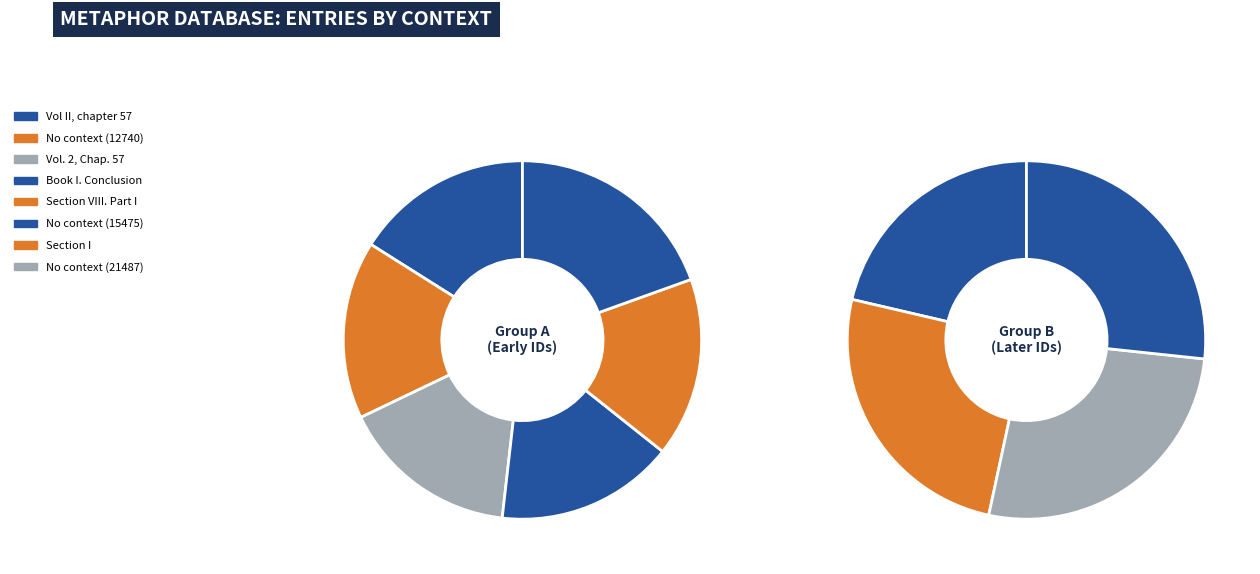

To the nearest percent, what is the average slice percentage?

10%